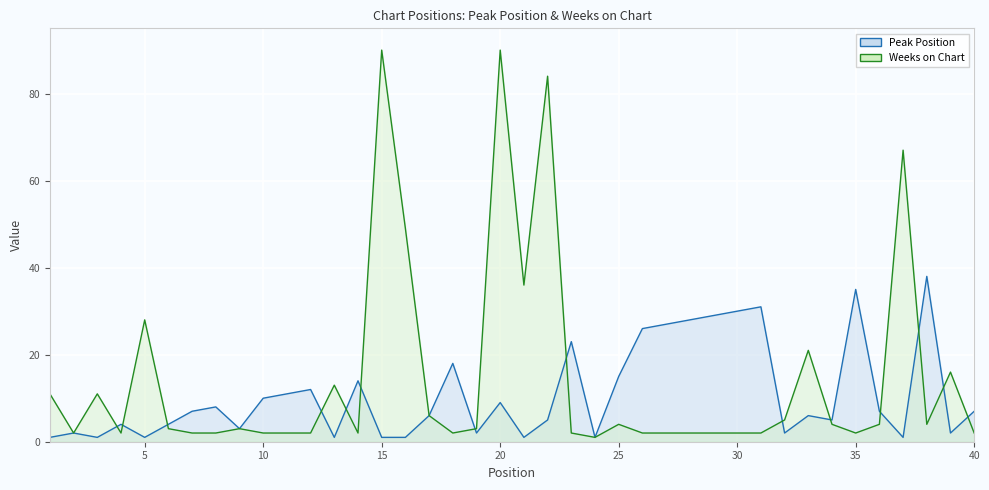

What is the value of the Weeks on Chart point at the 32nd from the left?

5